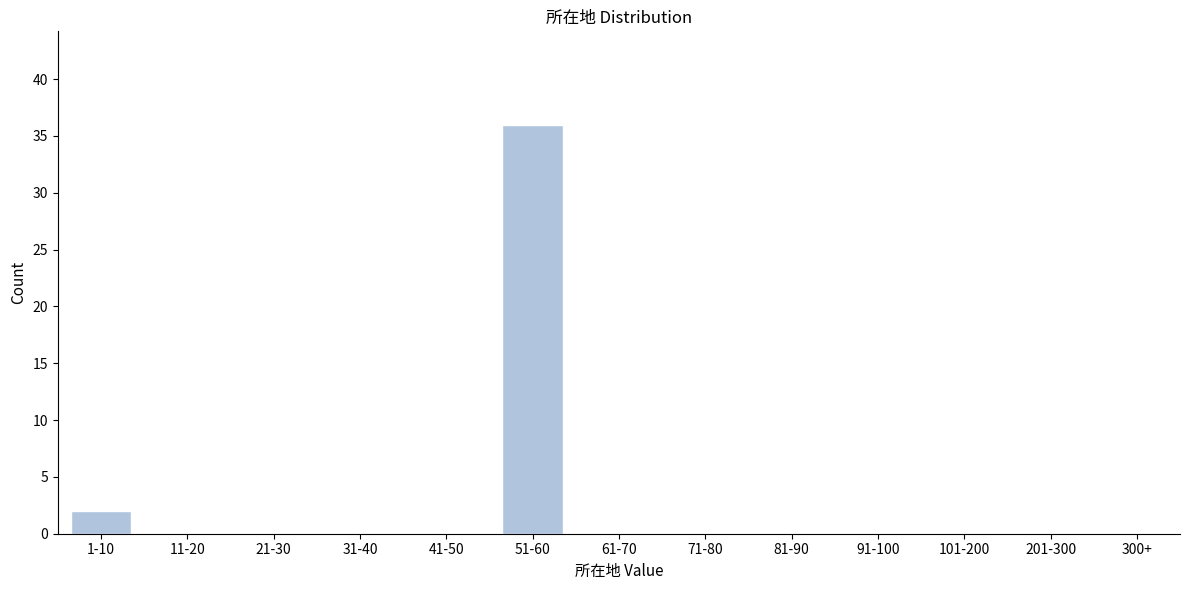

Reading left to right, what are all the values shown in this chart?

1-10=2	11-20=0	21-30=0	31-40=0	41-50=0	51-60=36	61-70=0	71-80=0	81-90=0	91-100=0	101-200=0	201-300=0	300+=0